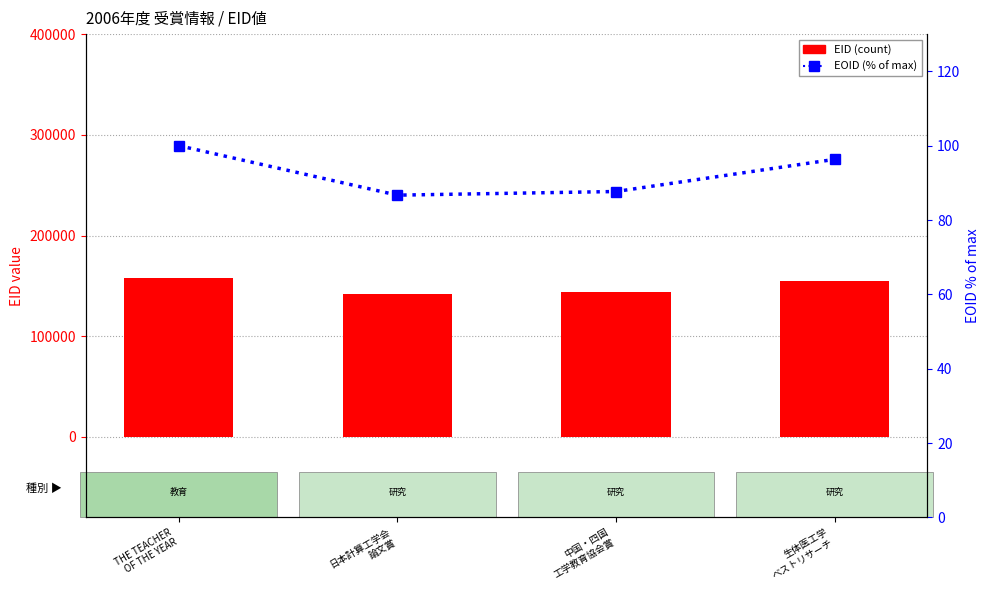

What is the spread (max minus min) of values at 中国・四国
工学教育協会賞?

143576.3